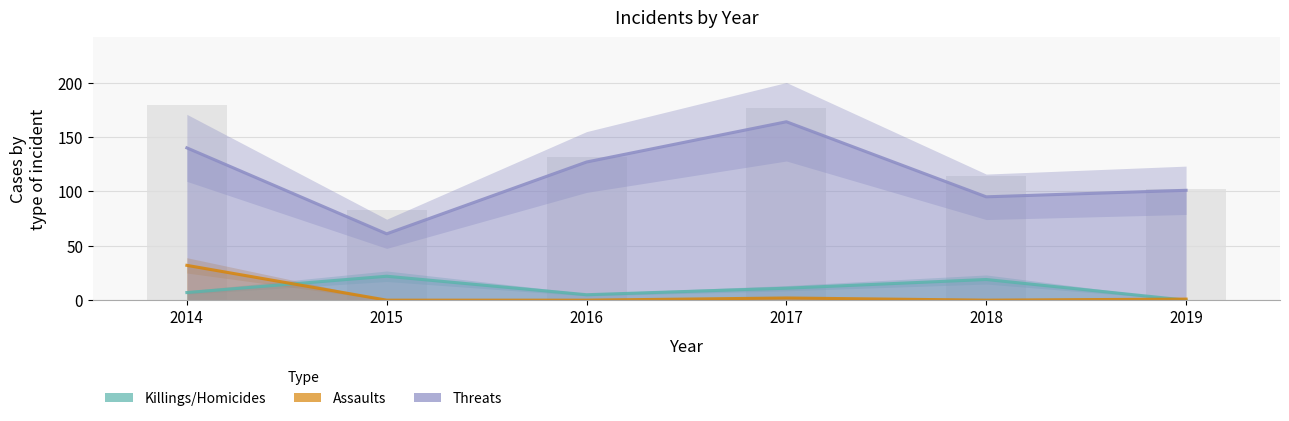

Rank the series at 2015 from lowest to highest value.

Assaults, Killings/Homicides, Threats